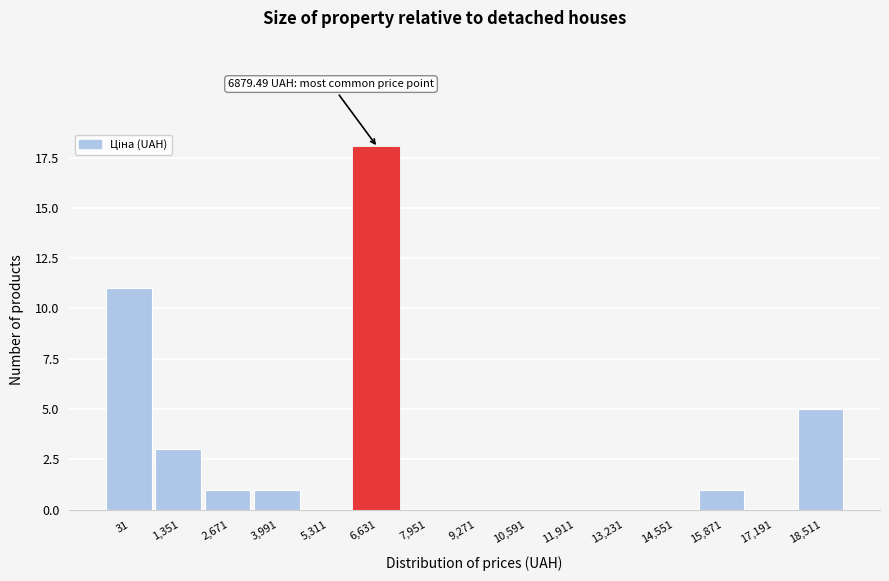

Reading left to right, extract all data points from this chart.

31=11	1,351=3	2,671=1	3,991=1	5,311=0	6,631=18	7,951=0	9,271=0	10,591=0	11,911=0	13,231=0	14,551=0	15,871=1	17,191=0	18,511=5